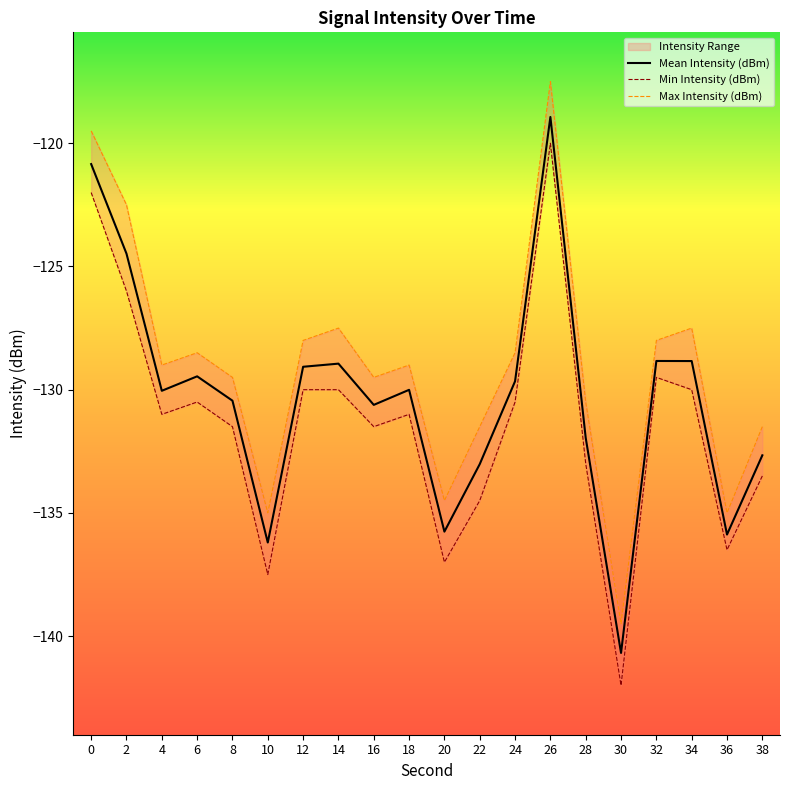

How many lines are shown in the chart?

3